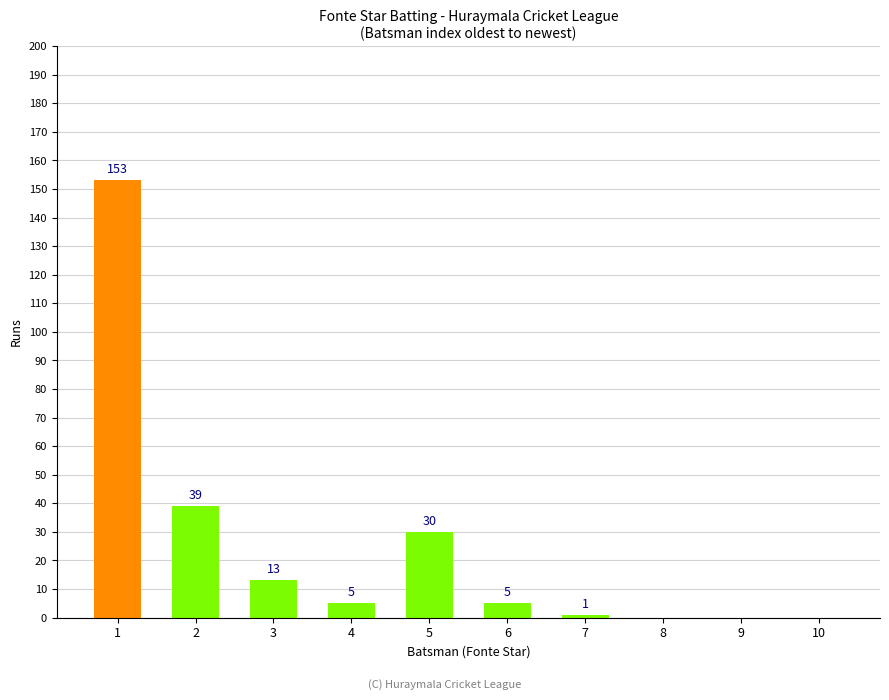

What is the ratio of the value at 1 to the value at 2?

3.9